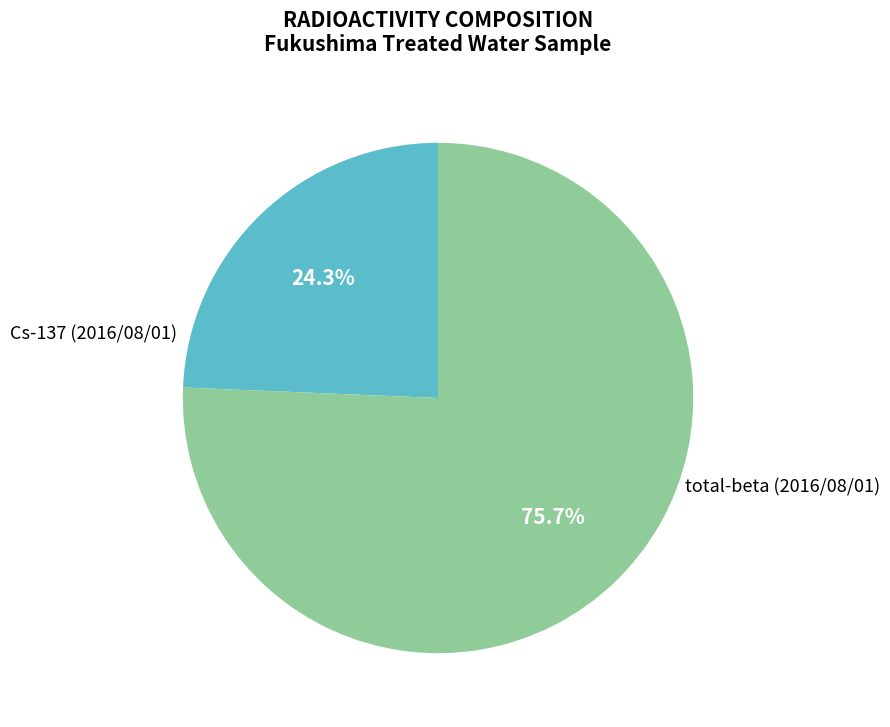

What is the majority slice?

total-beta (2016/08/01)